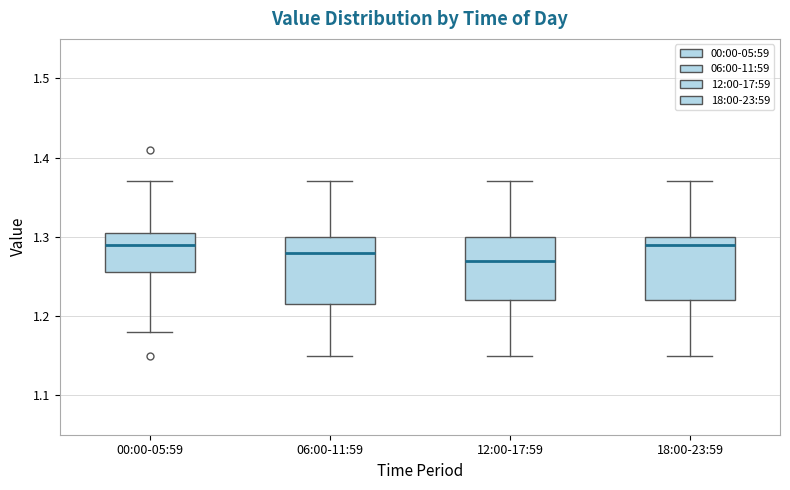

Where does the lower whisker of the box for 12:00-17:59 end on the y-axis? The values are not printed on the chart, so give them approximately, as read against the axis.

1.15